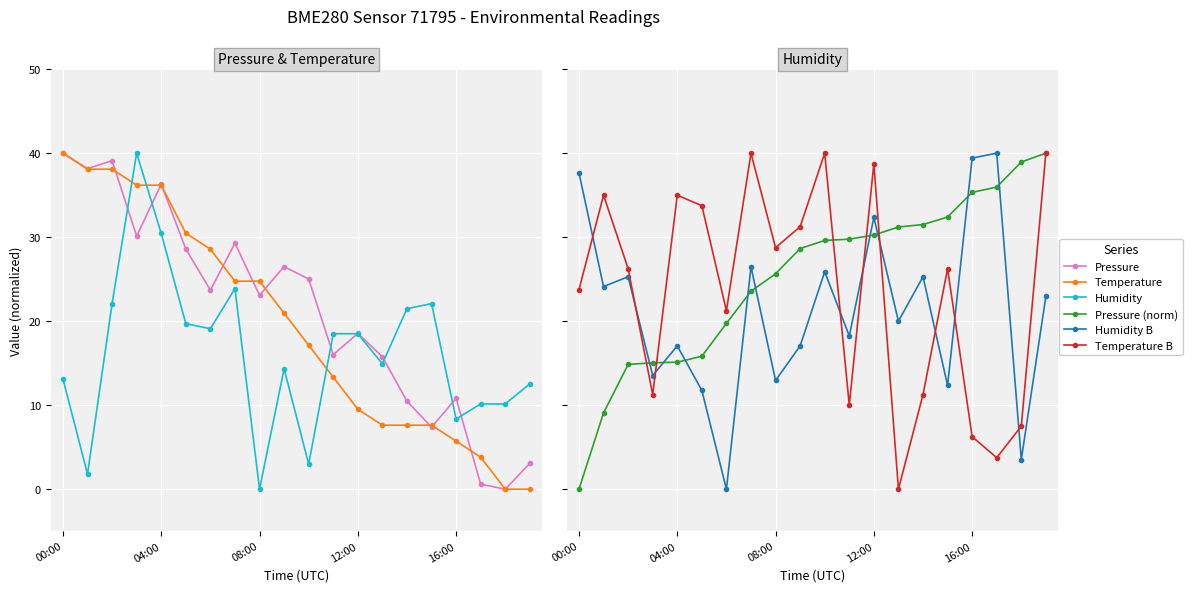

Is it true that Temperature B equals 53.3 at 04:00?

False